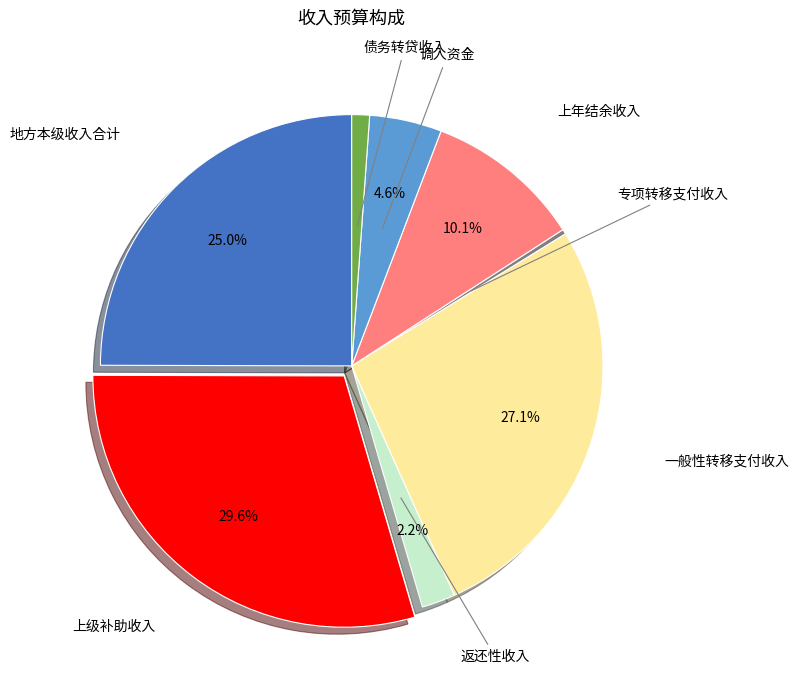

Is it true that 专项转移支付收入 is 14% of the pie?

False